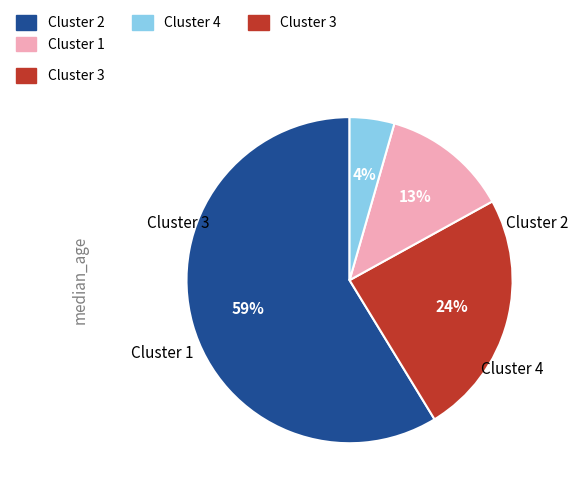

To the nearest percent, what is the average slice percentage?

25%